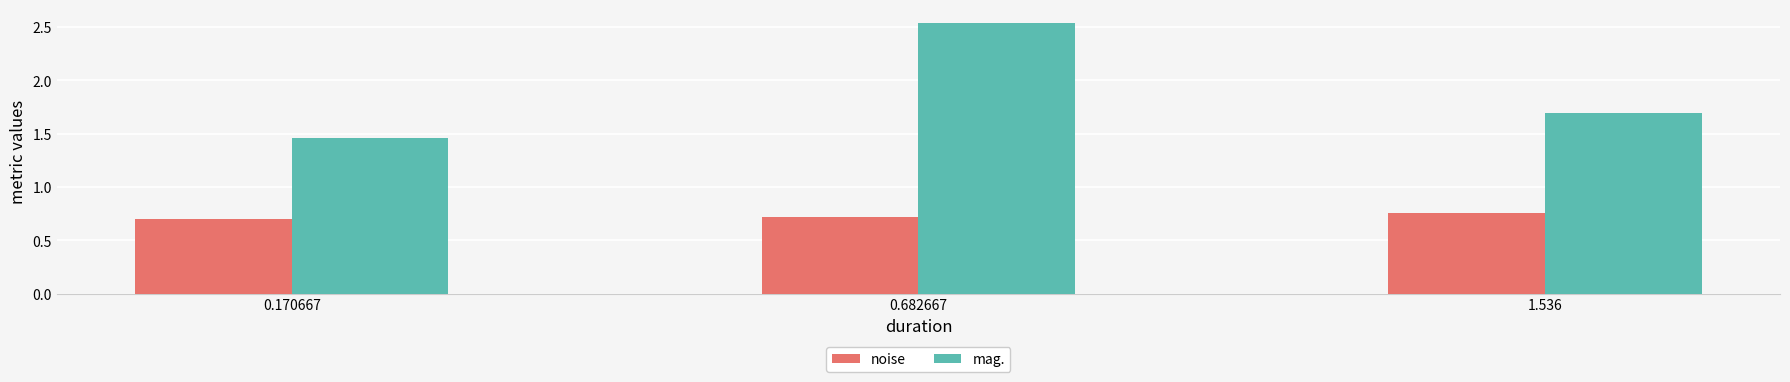

Is the value of mag. at 0.682667 greater than the value of noise at 1.536?

Yes